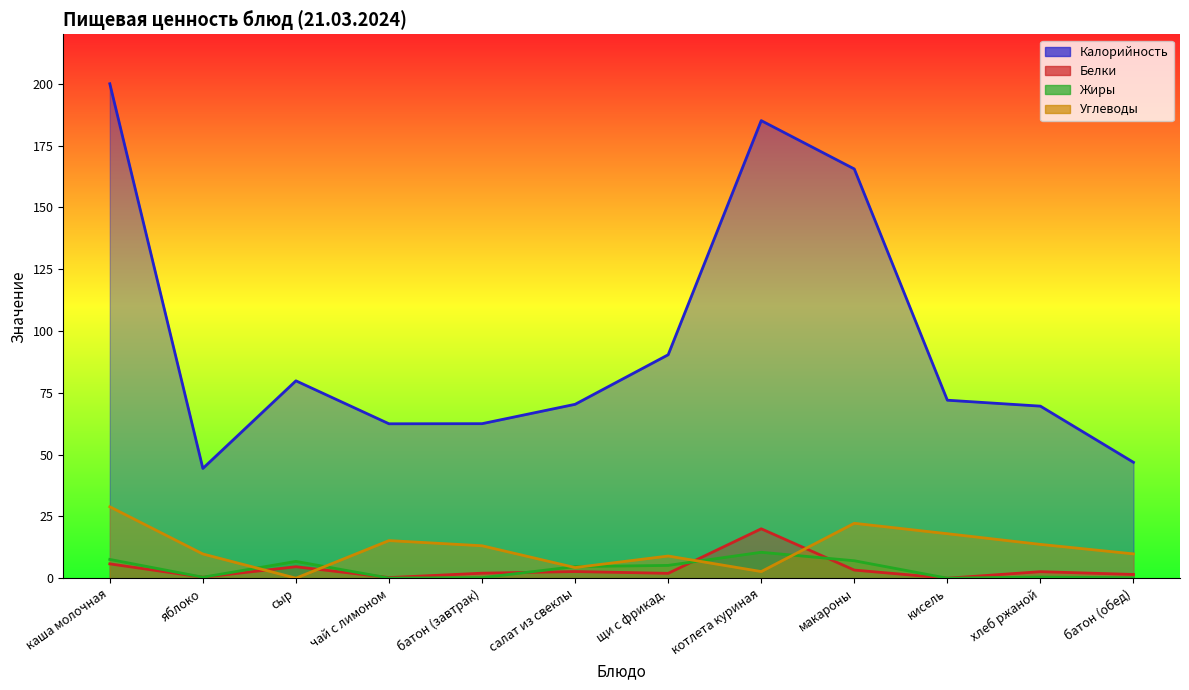

Which series has the largest total across all categories?

Калорийность